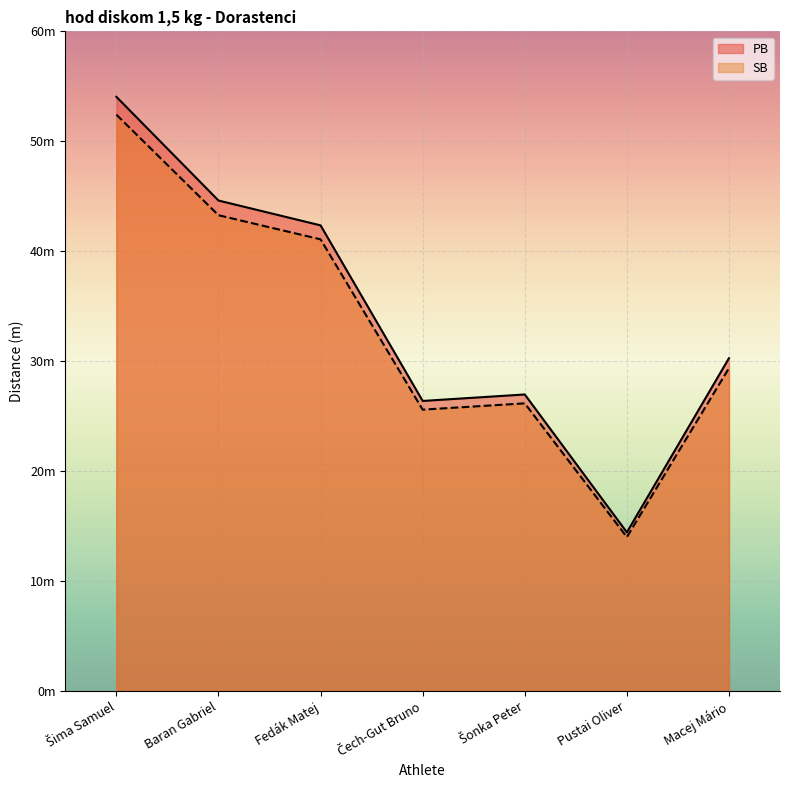

What is the label of the 7th point from the left?

Macej Mário